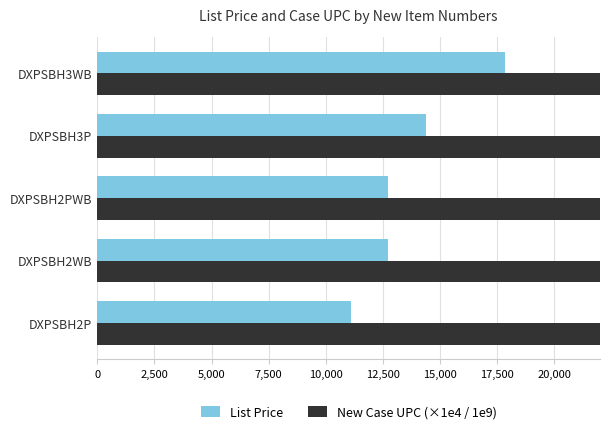

Between DXPSBH2PWB and DXPSBH3P, which series saw the biggest shift?

List Price